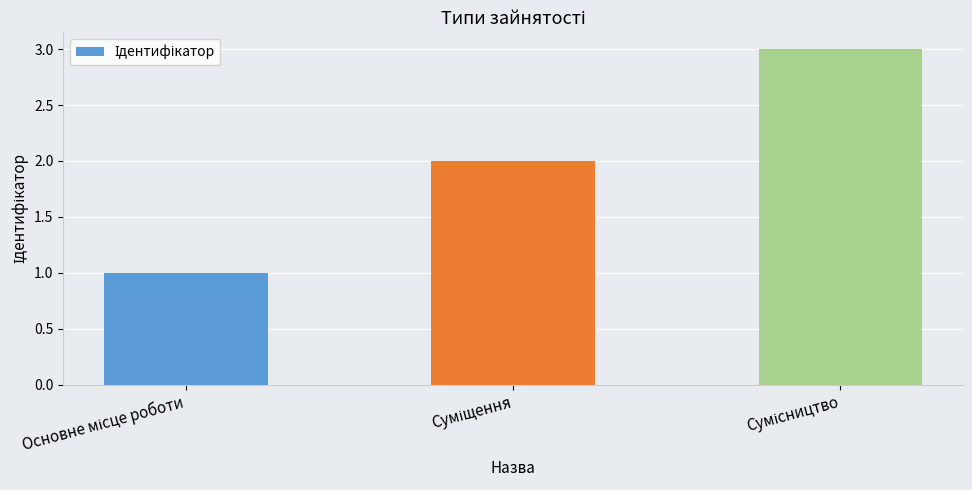

What is the maximum value shown in the chart?

3